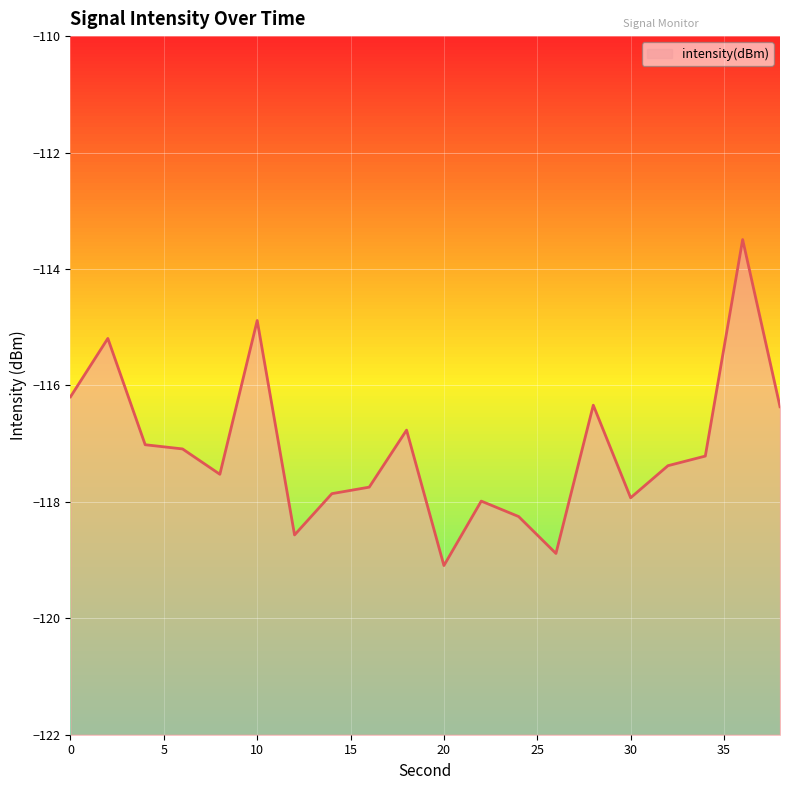

What is the sum of all values?

-2341.8